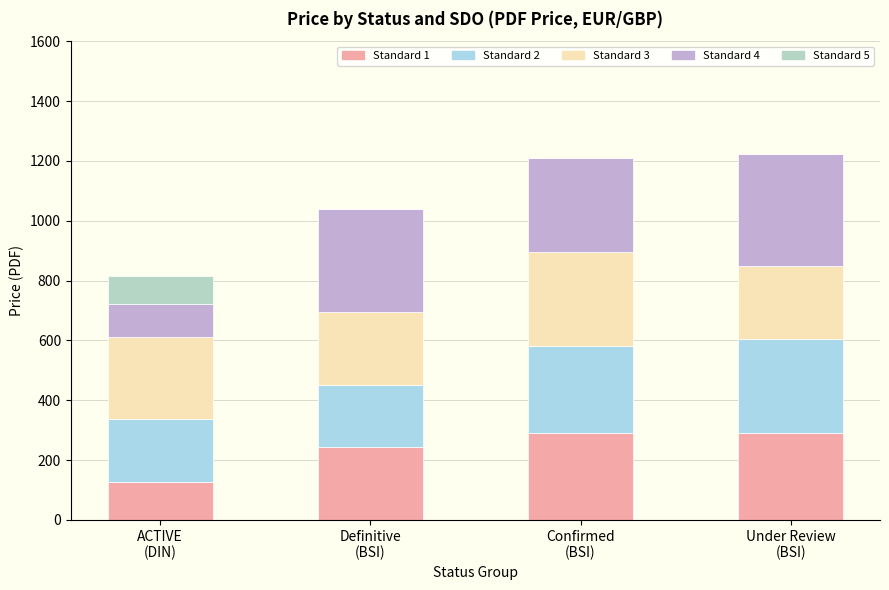

What is the difference between the maximum and minimum values in the Standard 4 series?

264.6